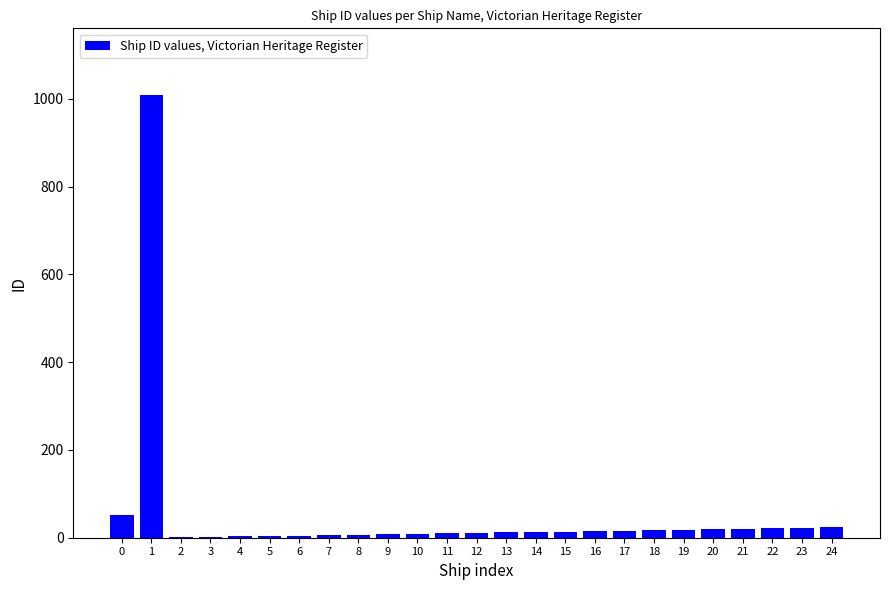

The value at 0 is 88. True or false?

False